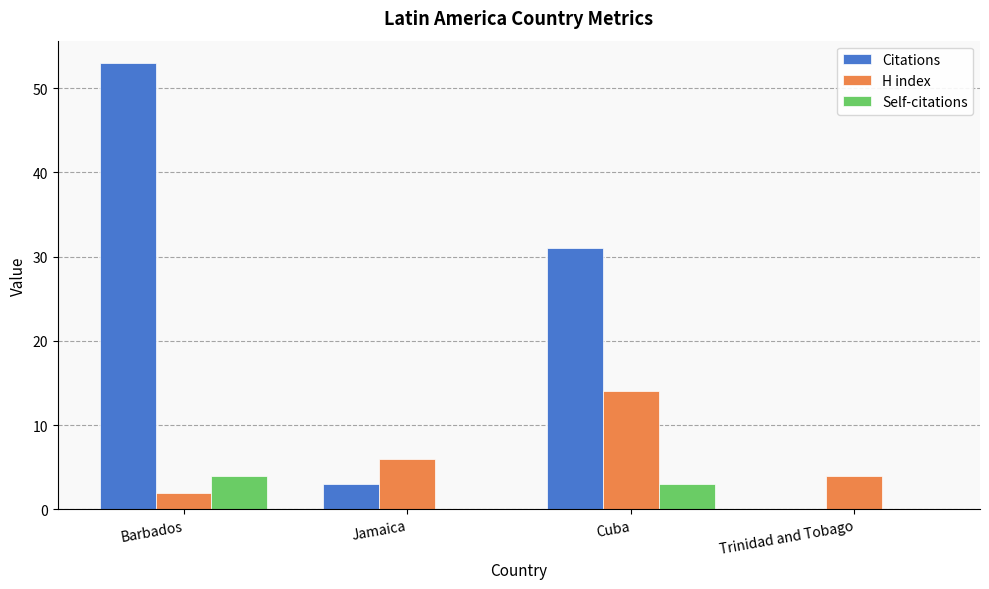

Is it true that Self-citations equals 0 at Trinidad and Tobago?

True